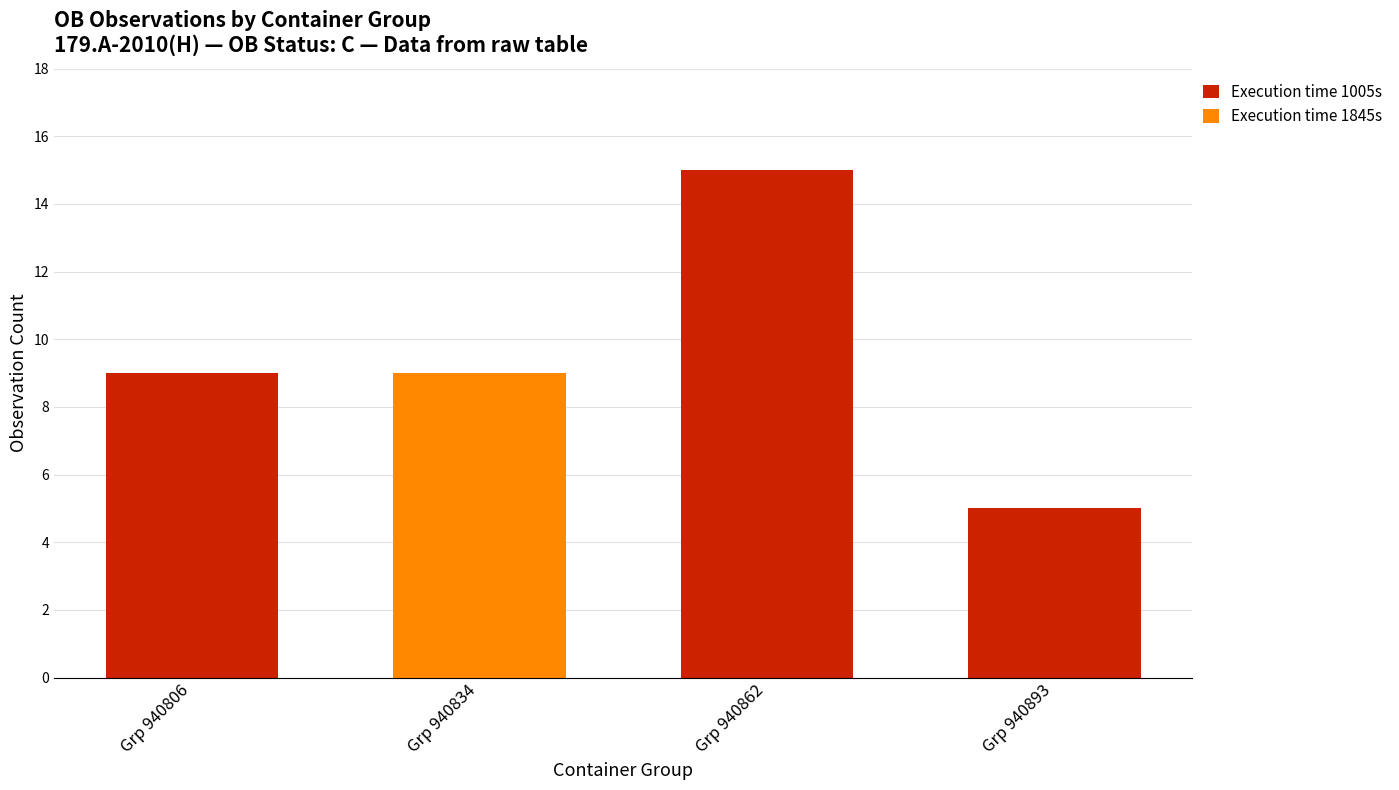

At which label does Execution time 1005s reach its peak?

Grp 940862